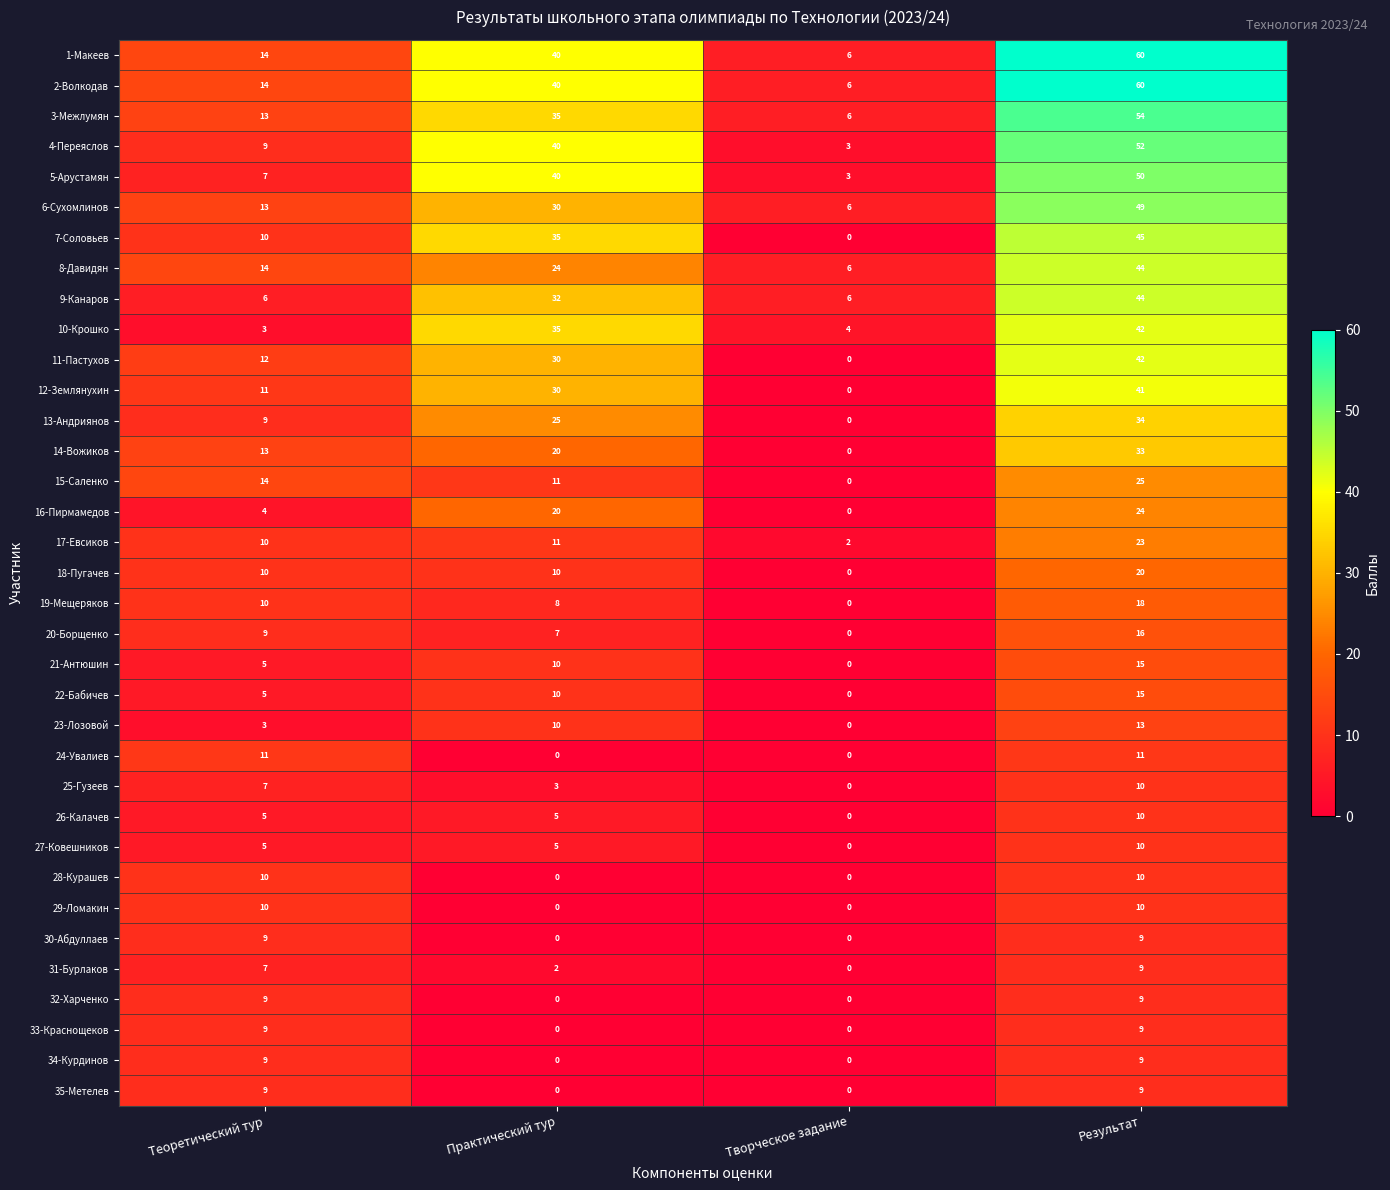

Which series changed the most between Теоретический тур and Творческое задание?

15-Саленко